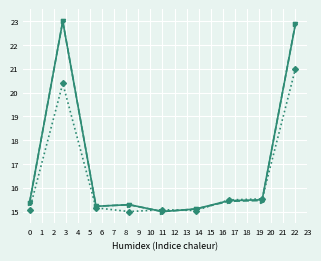

What is the greatest value displayed?

23.0